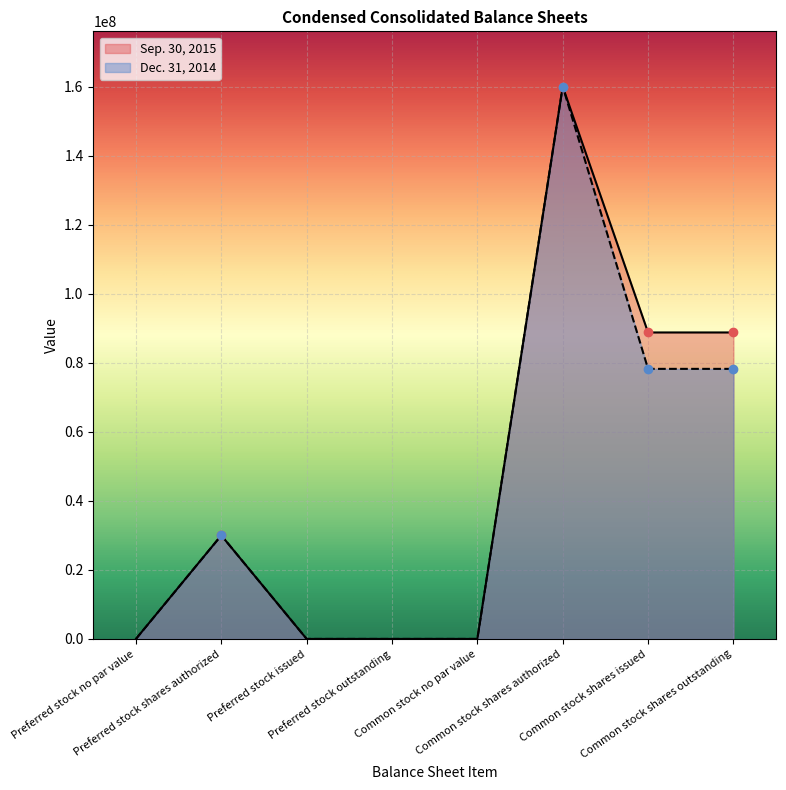

At how many categories does at least one series exceed 86422058?

3